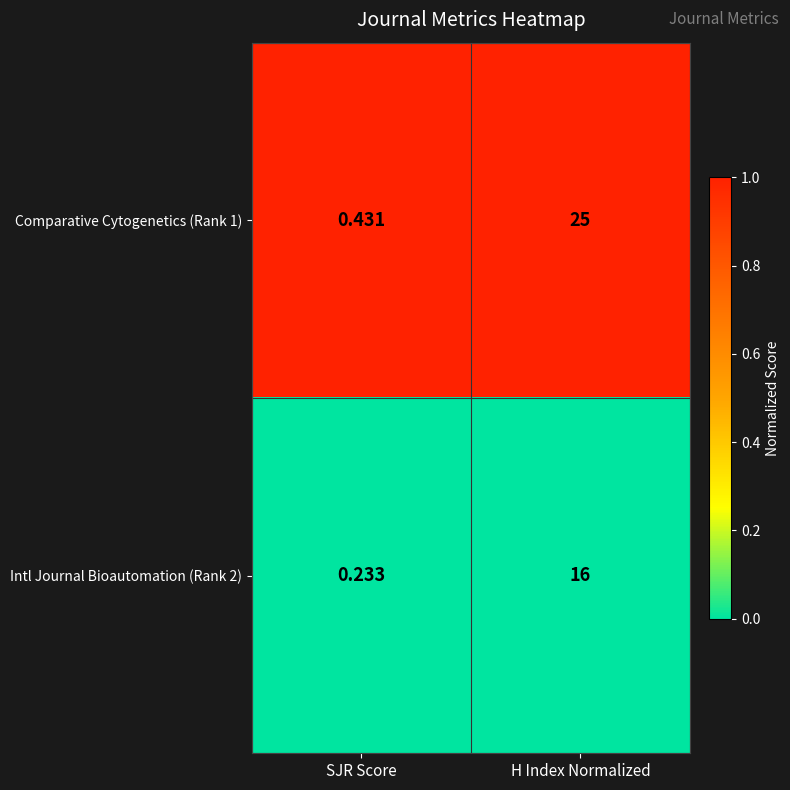

At which label does Intl Journal Bioautomation (Rank 2) reach its minimum?

SJR Score